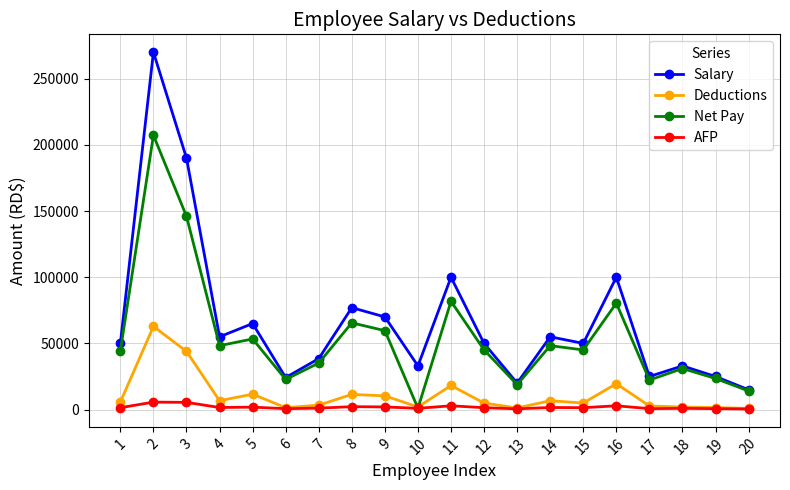

True or false: AFP has more than 1 interior local peaks.

True